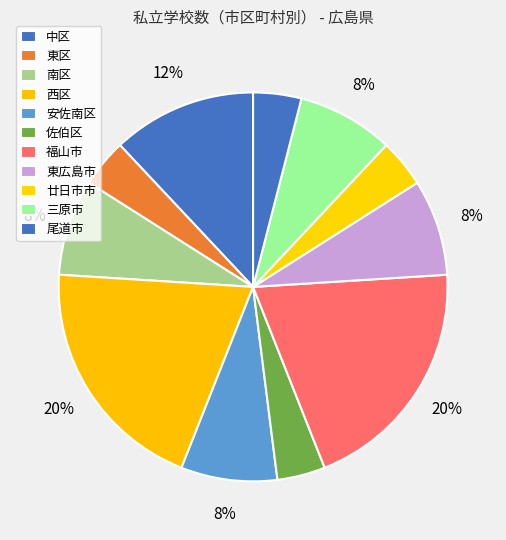

Count the number of slices in the pie.

11